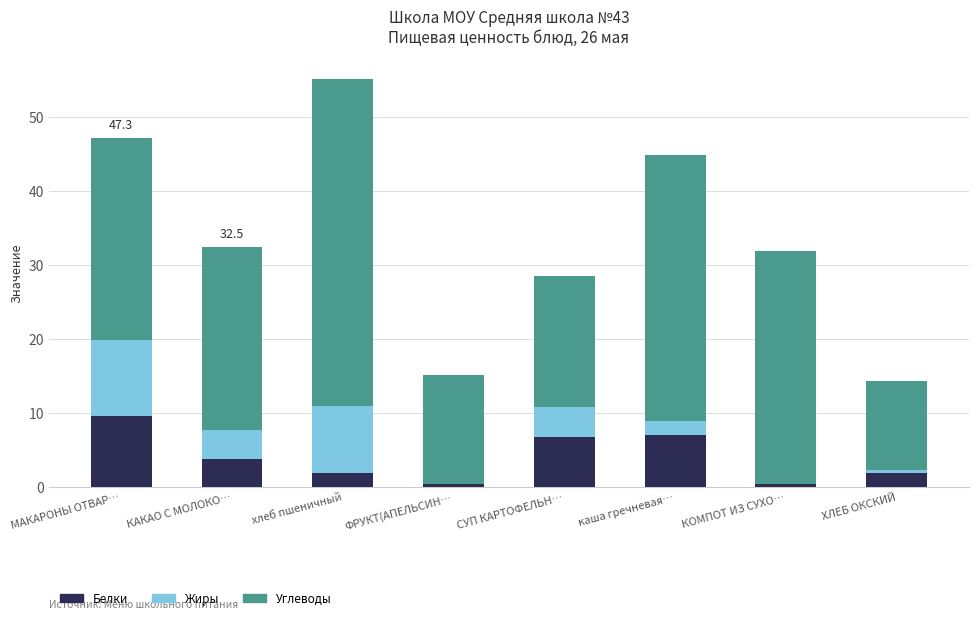

What is the sum of the Белки values at СУП КАРТОФЕЛЬН… and КАКАО С МОЛОКО…?

10.6